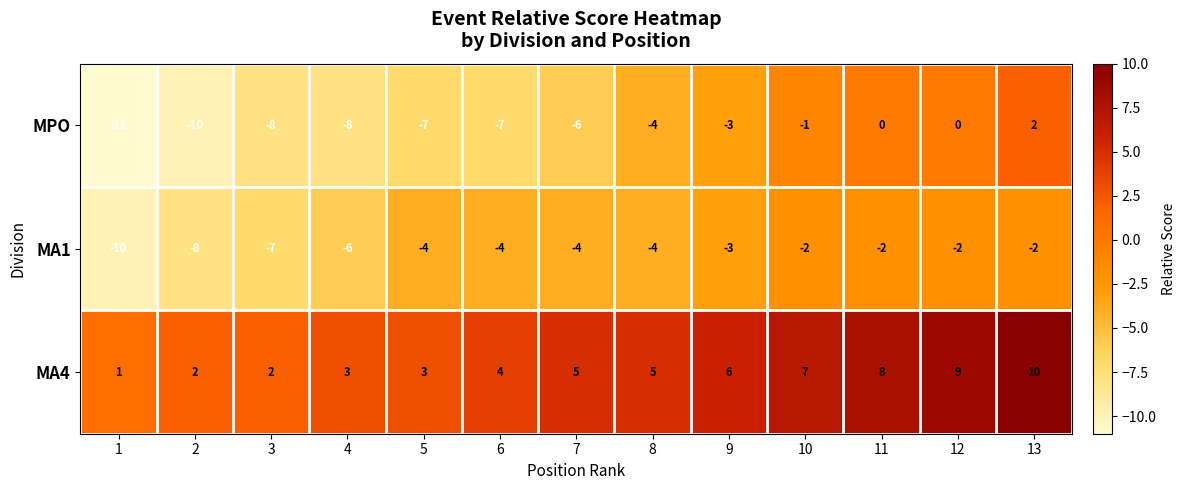

List the series in order of their peak value, lowest first.

MA1, MPO, MA4